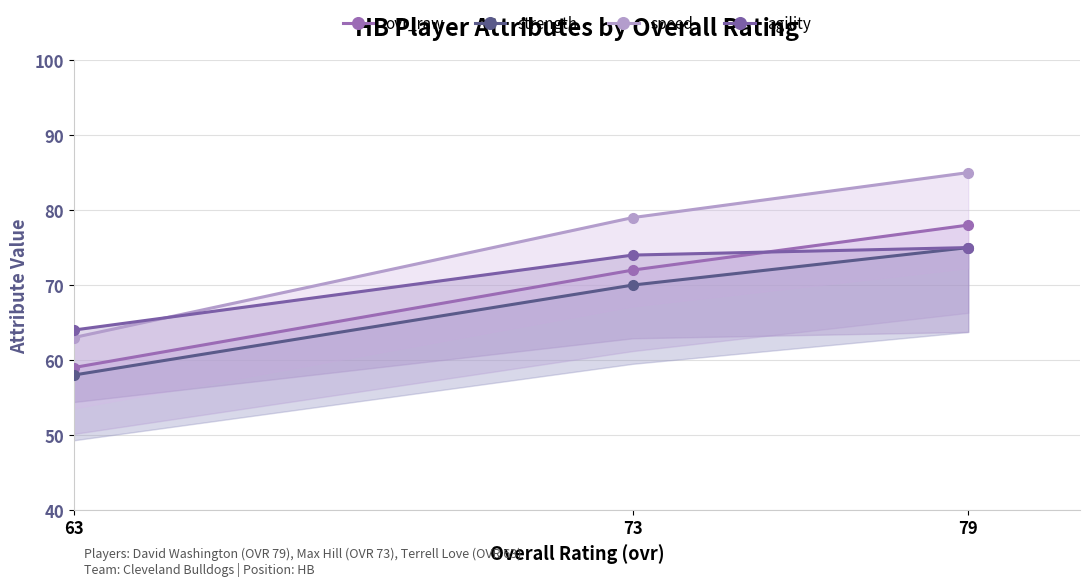

List the series in order of their overall mean, highest first.

speed, agility, ovr_raw, strength